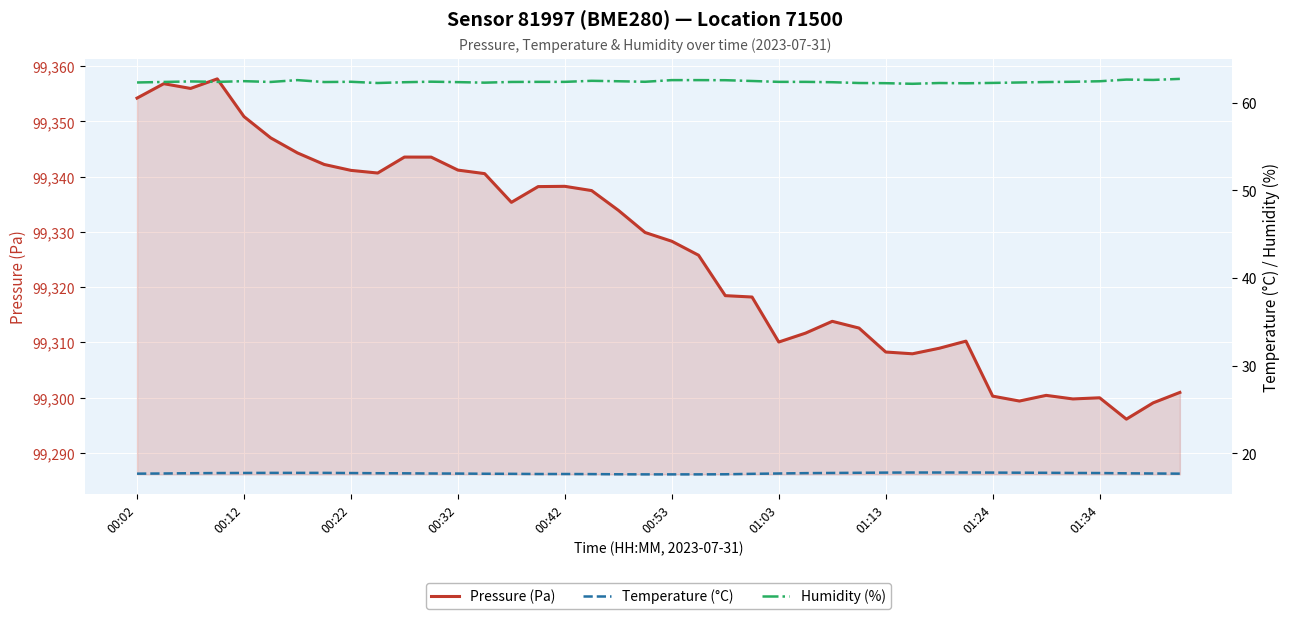

What is the highest value of the Pressure (Pa) series?

99357.7